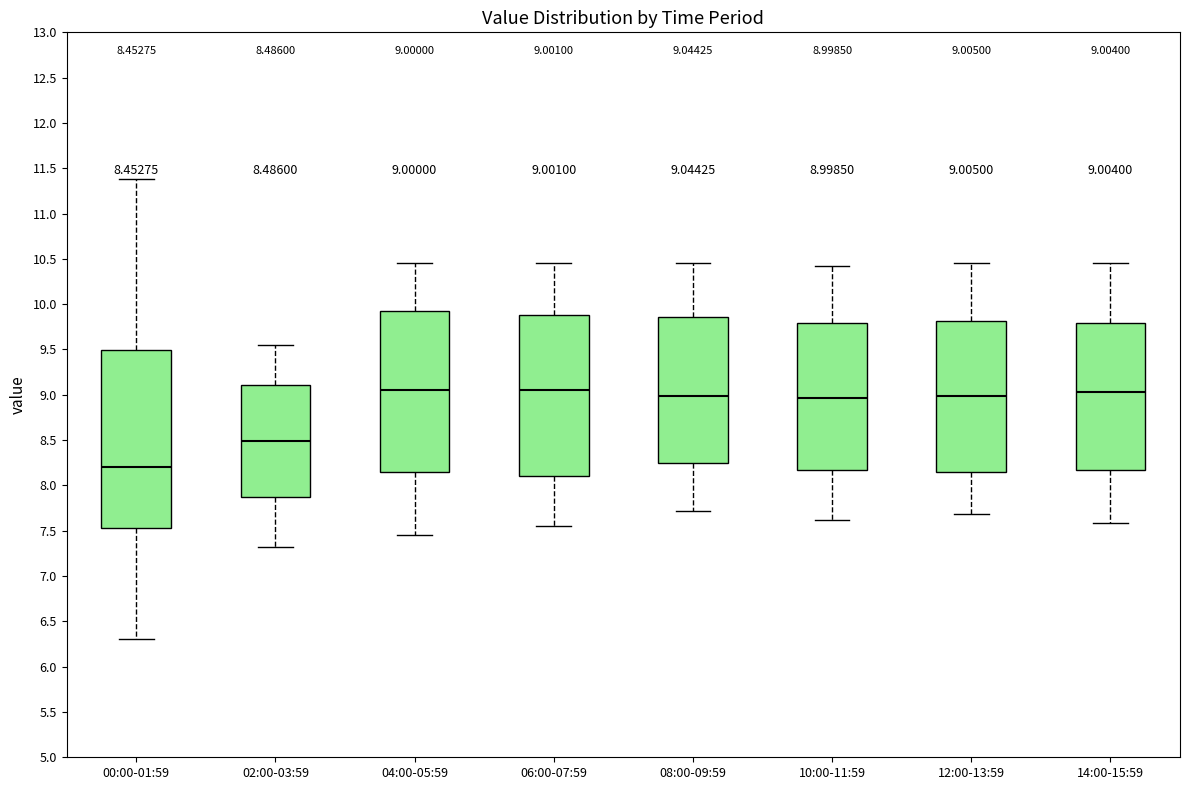

Which box is the tallest, from its lower edge to its upper edge?

00:00-01:59